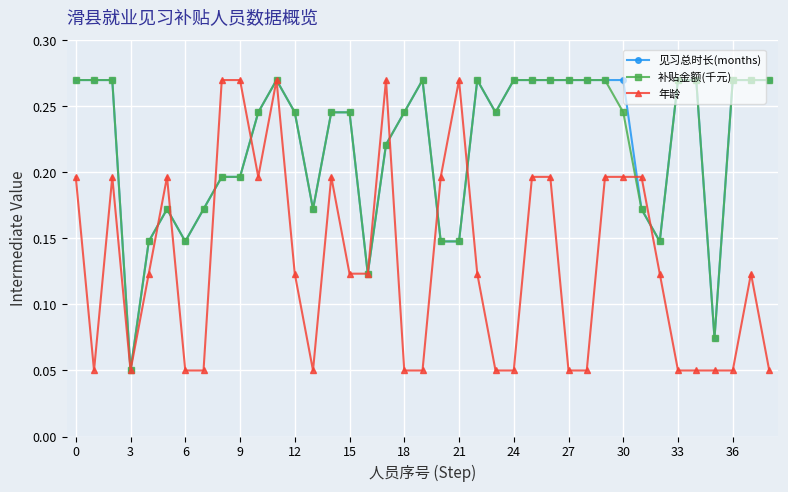

Is this an area chart (filled region under the line)?

No